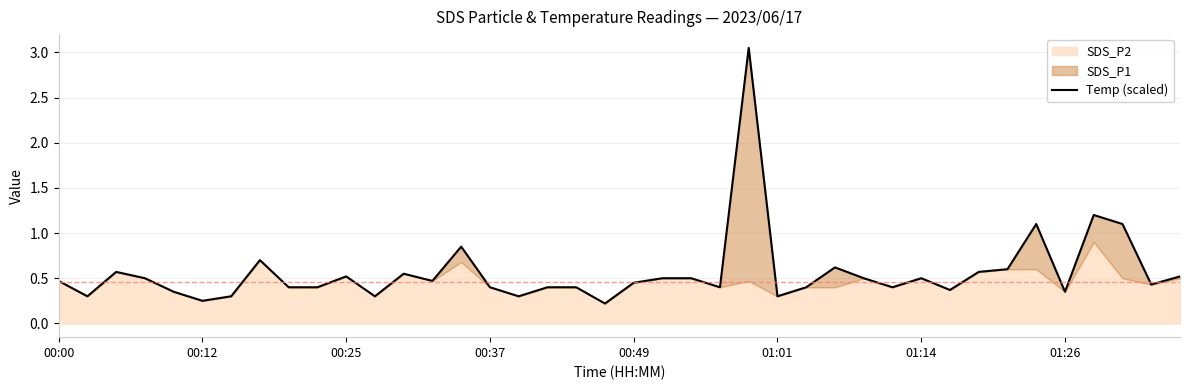

What is the sum of all values?

22.5